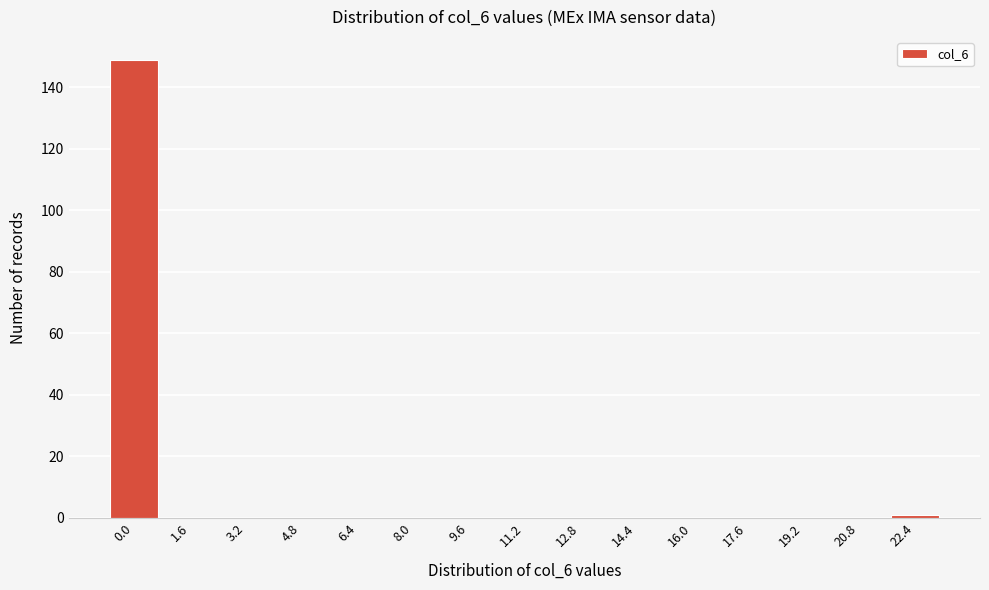

Reading left to right, what are all the values shown in this chart?

0.0=149	1.6=0	3.2=0	4.8=0	6.4=0	8.0=0	9.6=0	11.2=0	12.8=0	14.4=0	16.0=0	17.6=0	19.2=0	20.8=0	22.4=1